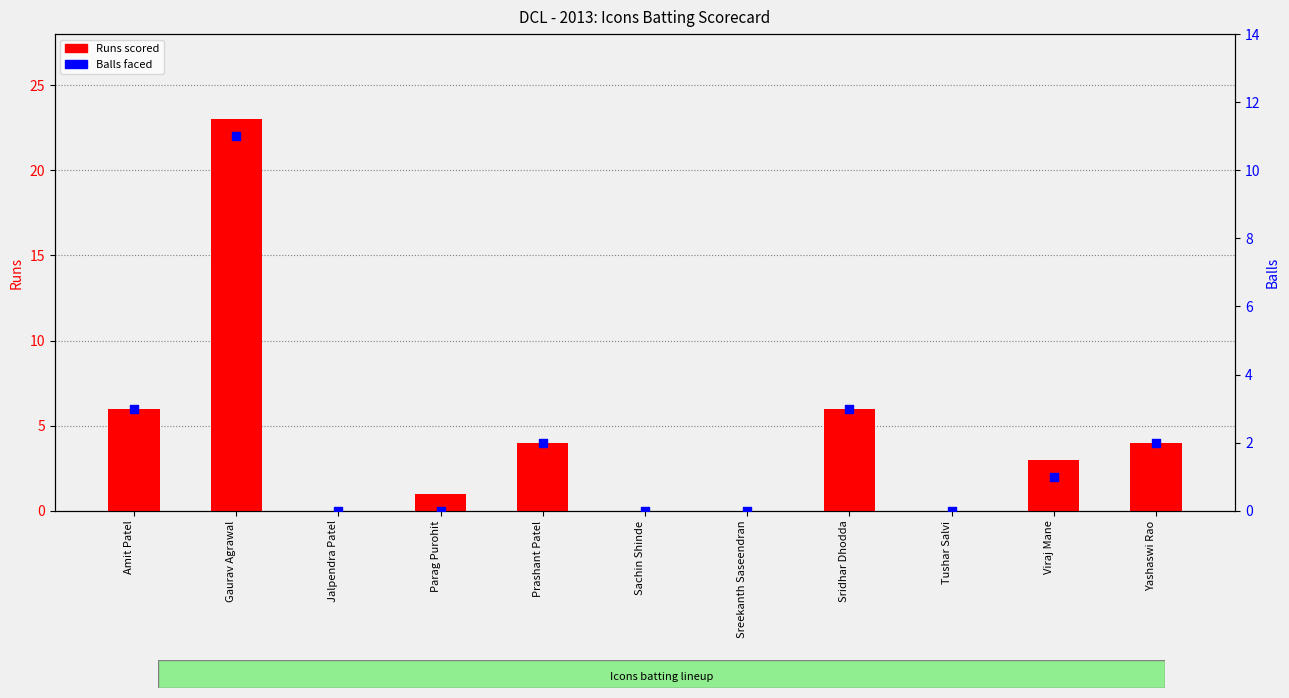

At which category is the sum across all series the highest?

Gaurav Agrawal